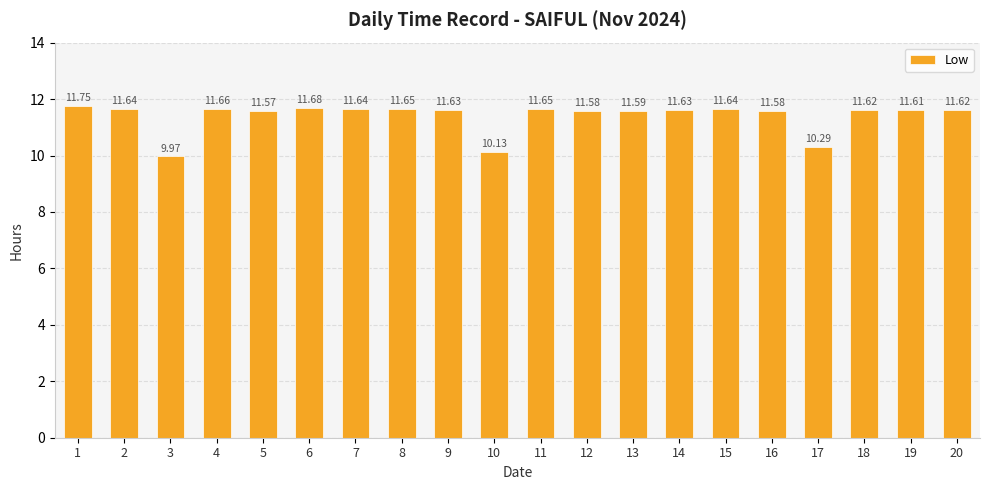

Is it true that the value at 19 is 4.7?

False